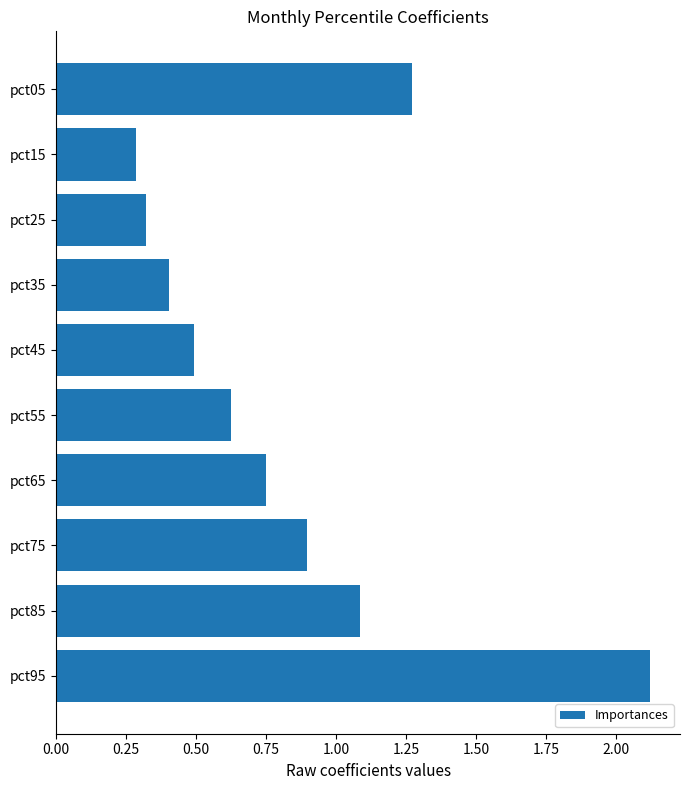

What is the approximate value at pct85?

1.1